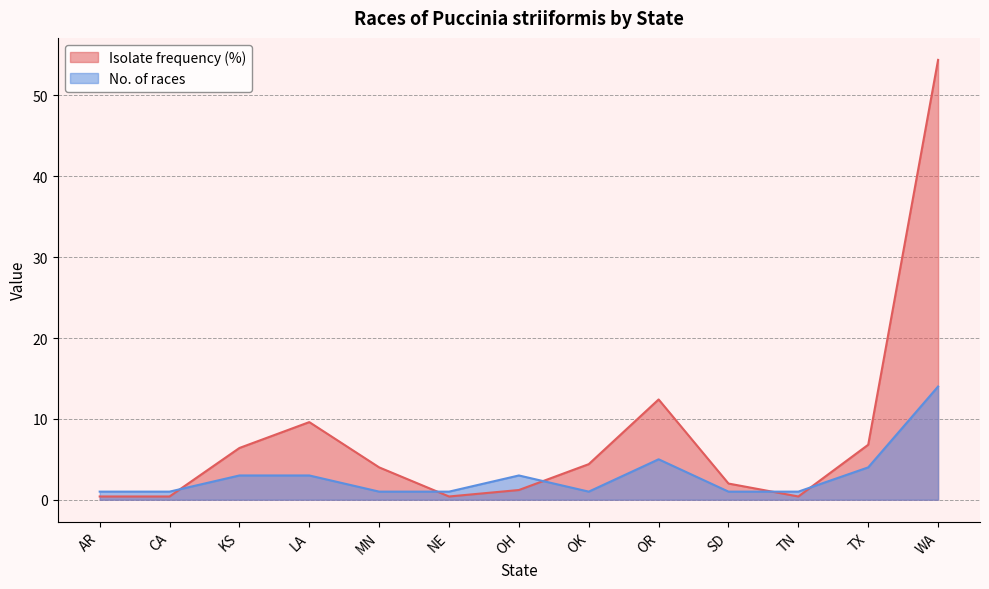

What is the value of the Isolate frequency (%) point at the 3rd from the left?

6.4